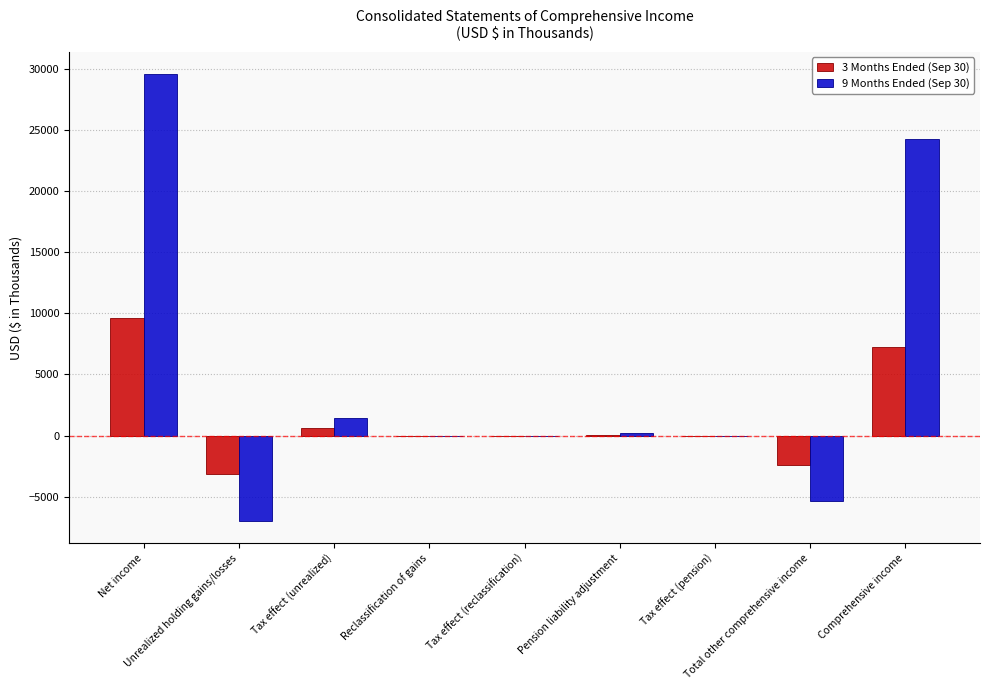

Is it true that 9 Months Ended (Sep 30) equals 39974 at Comprehensive income?

False